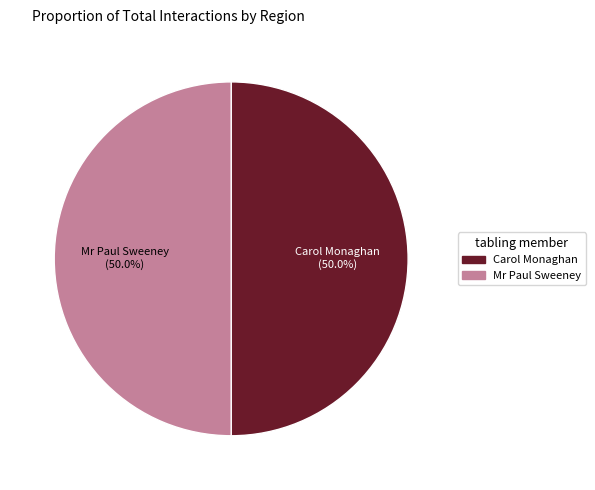

What is the ratio of the value at Carol Monaghan to the value at Mr Paul Sweeney?

1.0